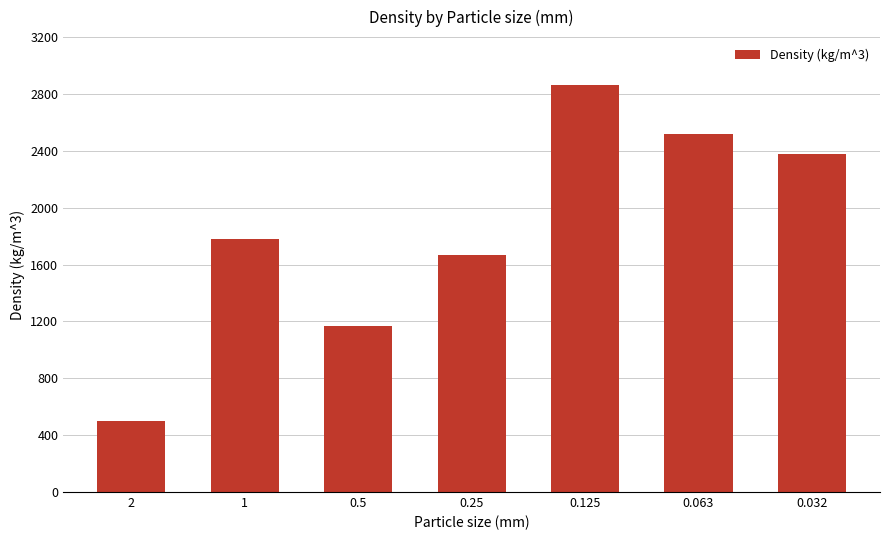

True or false: the data shows 802 at 2.

False